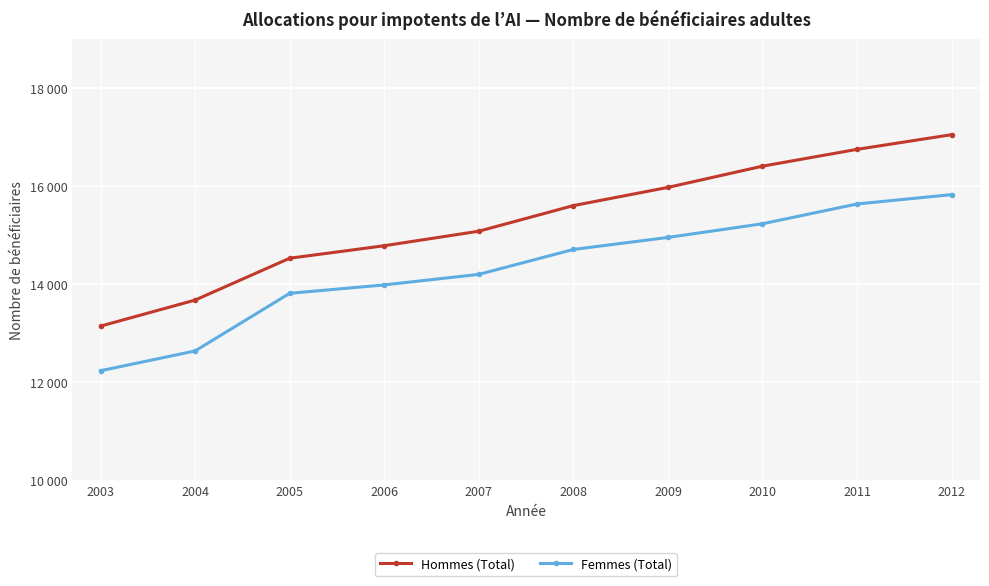

True or false: Femmes (Total) has a value of 9819 at 2007.

False